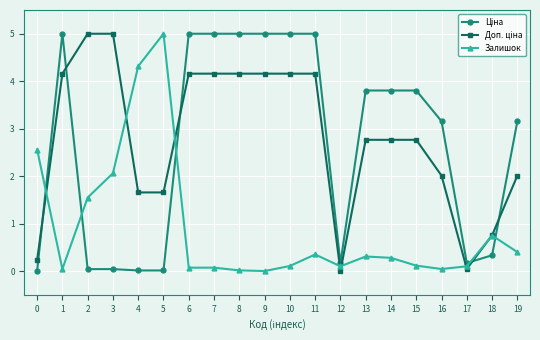

What is the greatest value displayed?

5.0